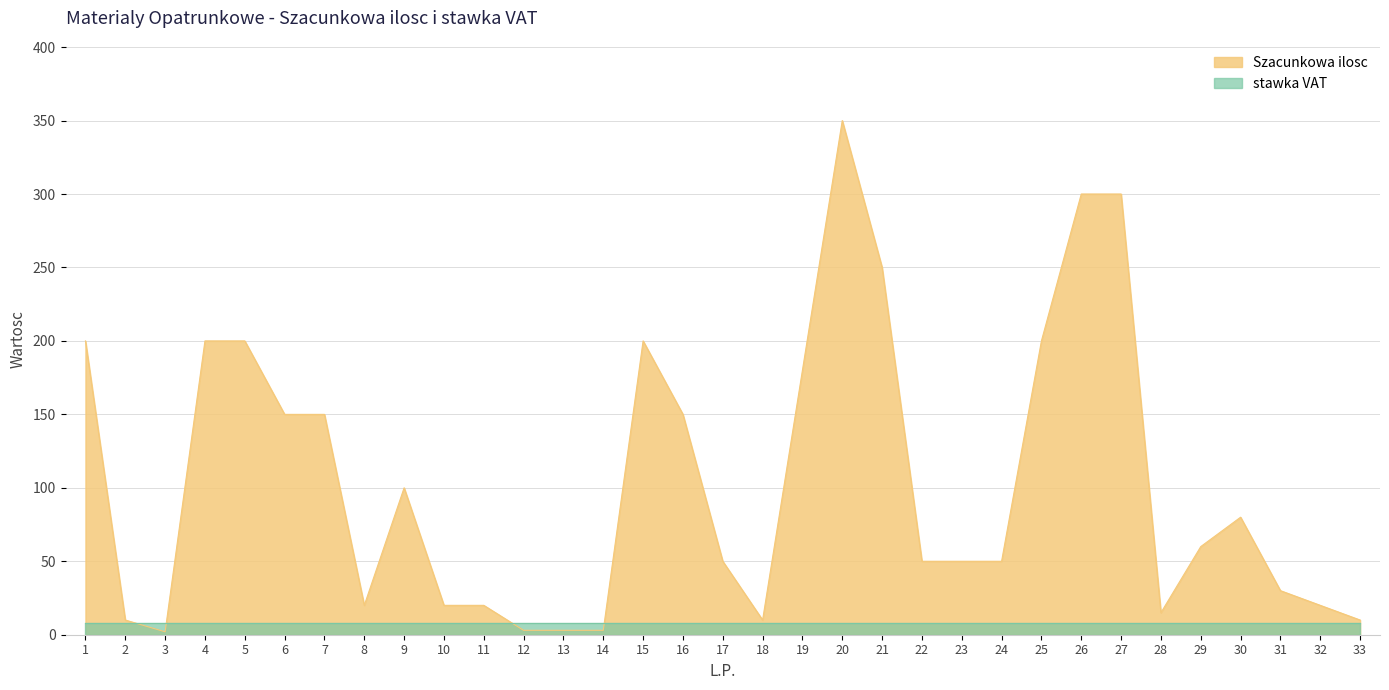

How many distinct data groups are displayed?

2